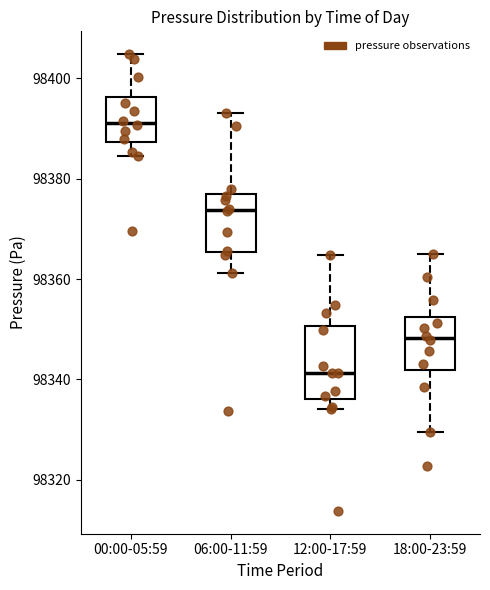

Which box is the tallest, from its lower edge to its upper edge?

12:00-17:59